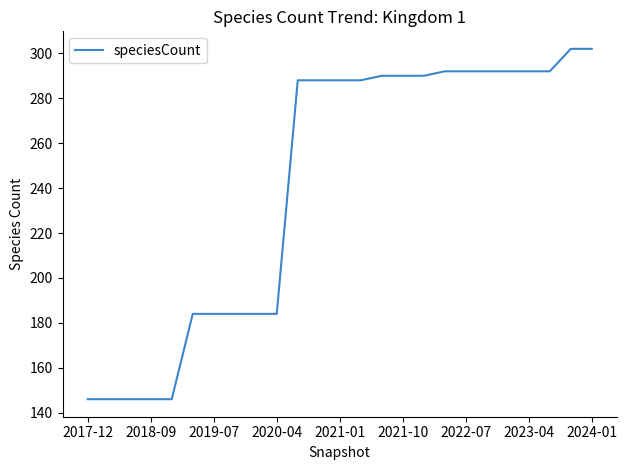

What is the difference between the maximum and minimum values?

156